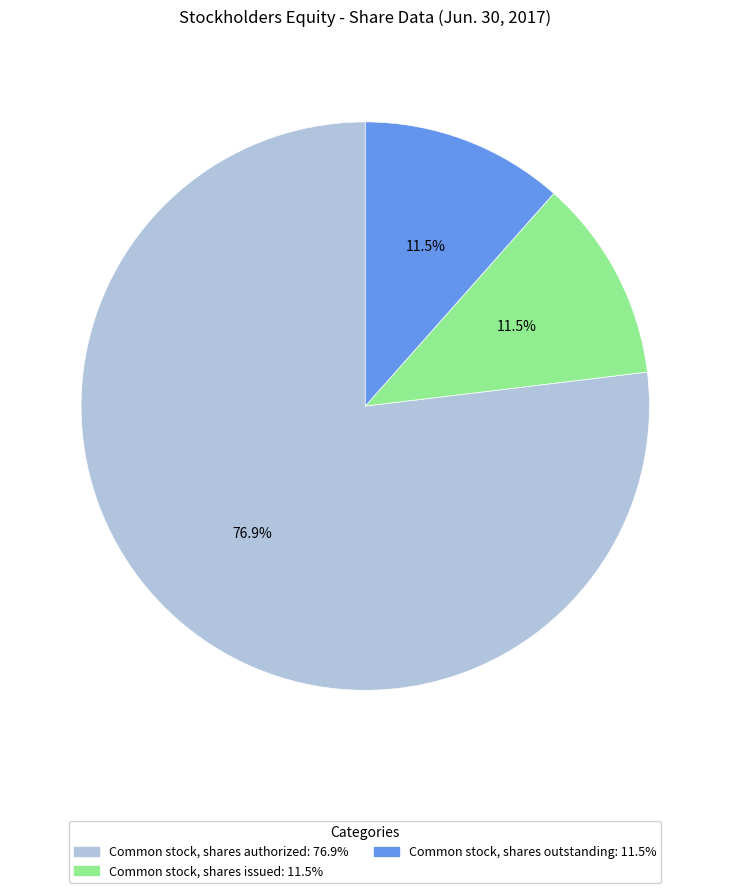

Which slice is the largest?

Common stock, shares authorized